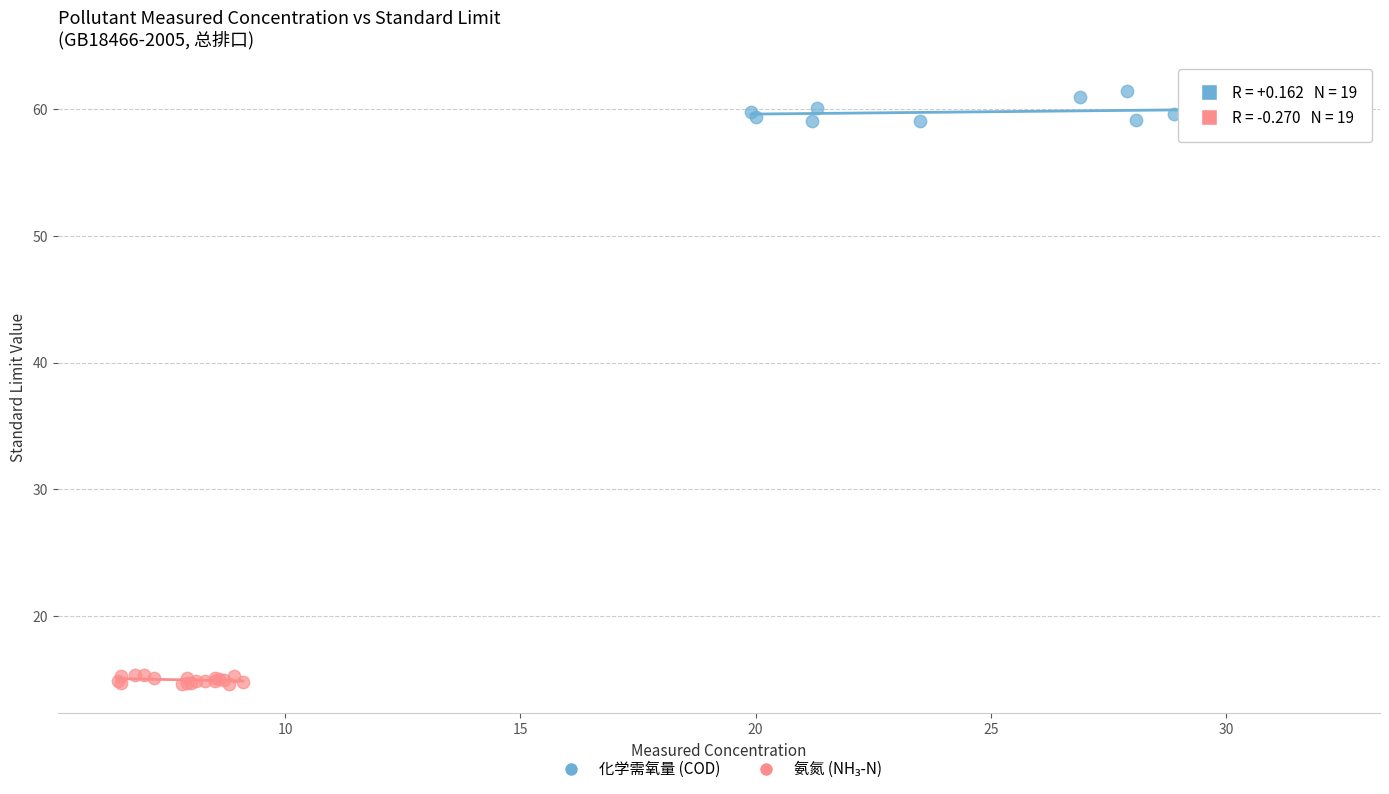

Which series has the widest spread of Y values?

化学需氧量 (COD)